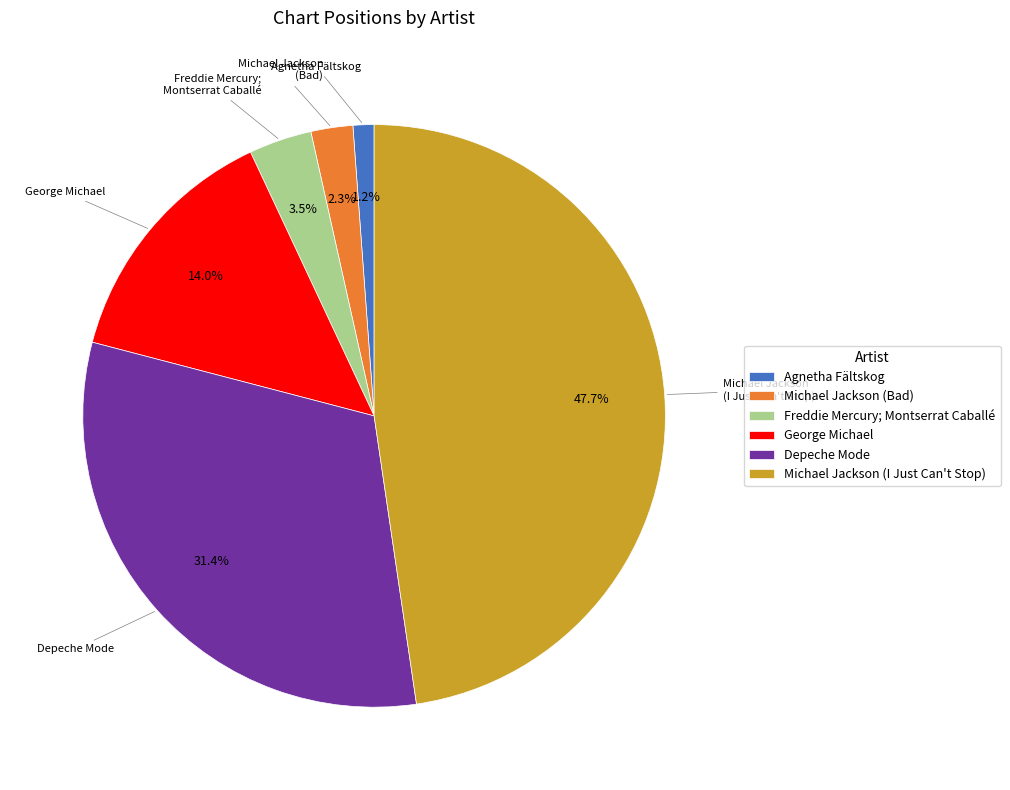

Which has a higher value, Freddie Mercury; Montserrat Caballé or Agnetha Fältskog?

Freddie Mercury; Montserrat Caballé